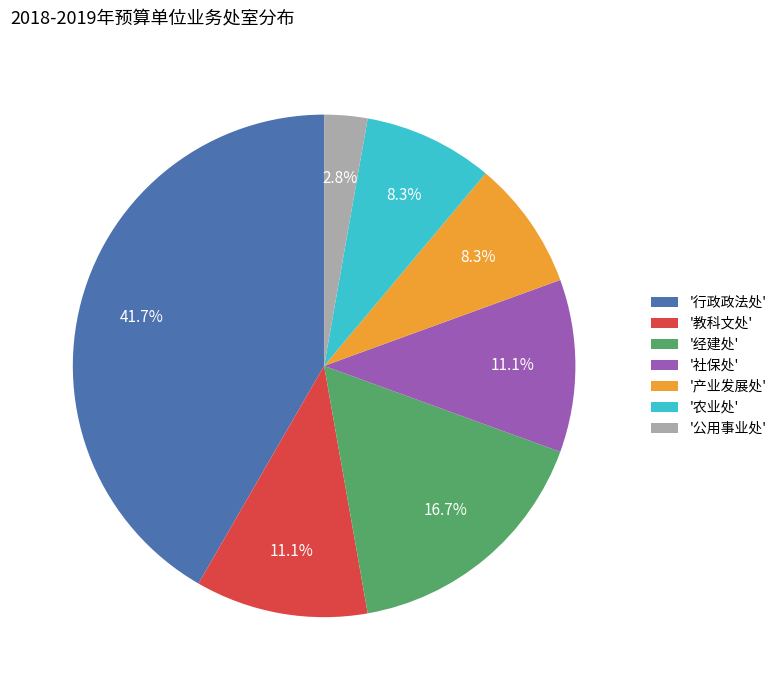

Which has a higher value, '行政政法处' or '农业处'?

'行政政法处'